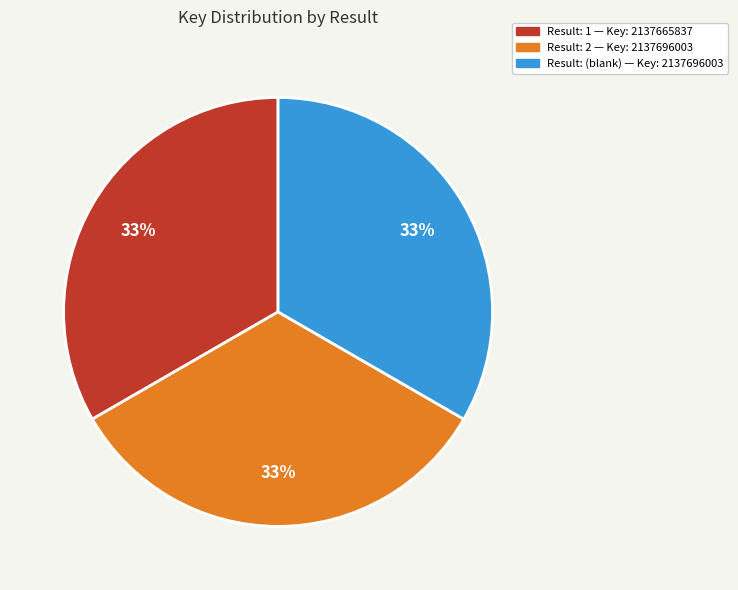

Is there any slice that represents more than half of the pie?

No